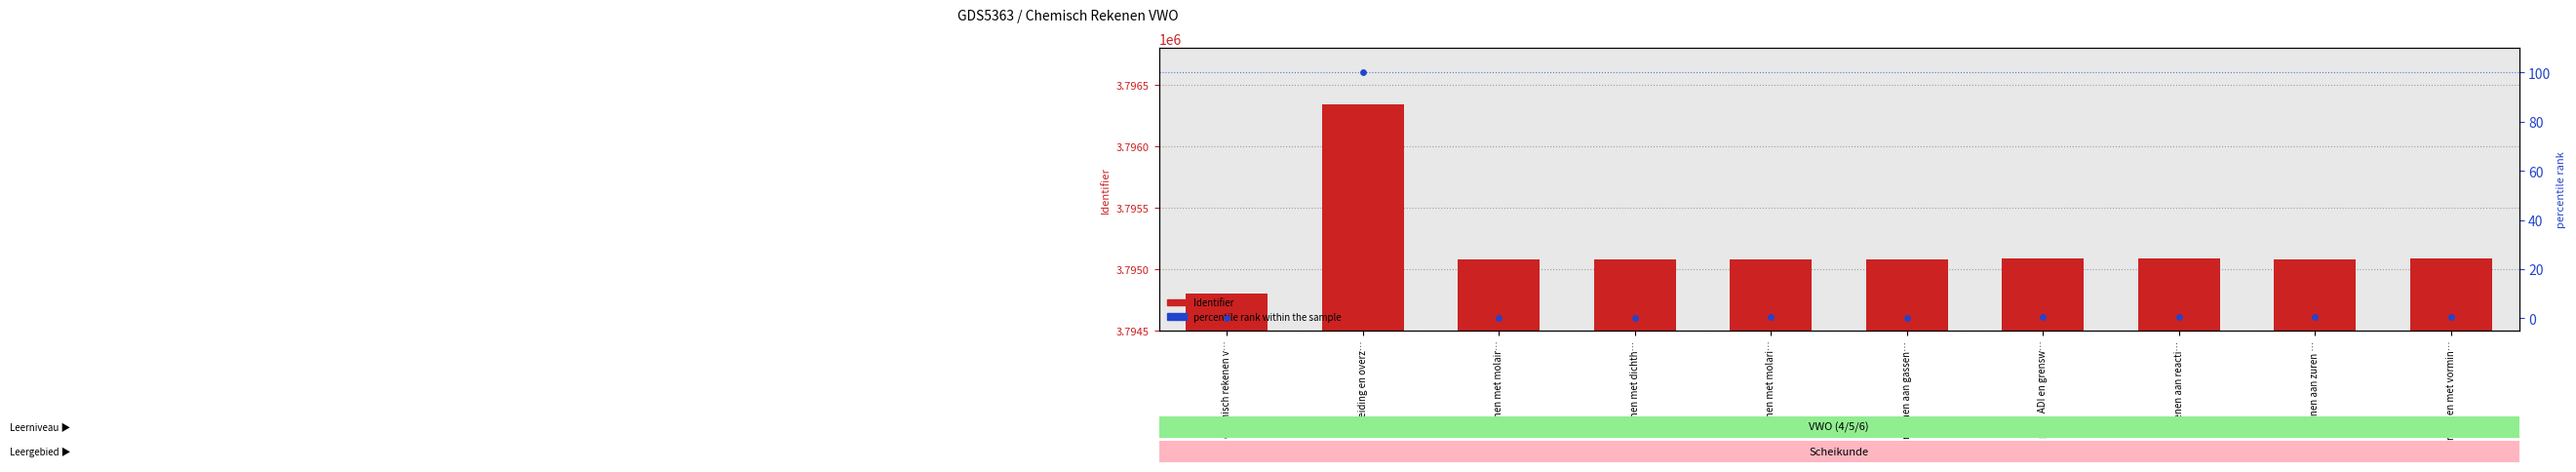

What is the total value across all series at rekenen met vormin…?

3795084.6